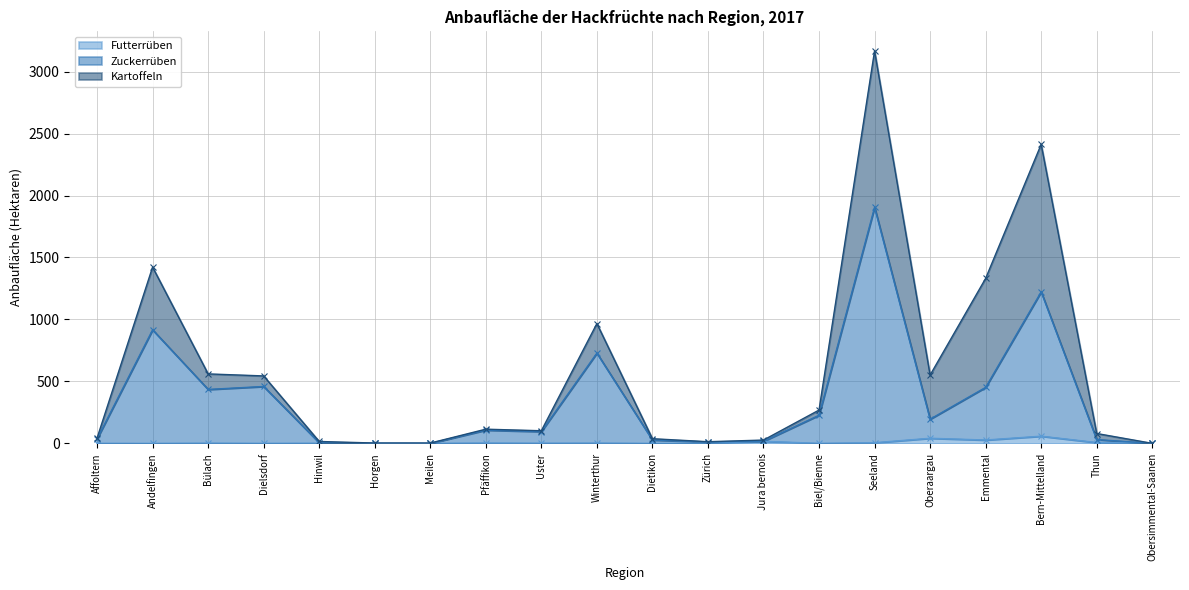

What is the average value of the Zuckerrüben series?

343.5